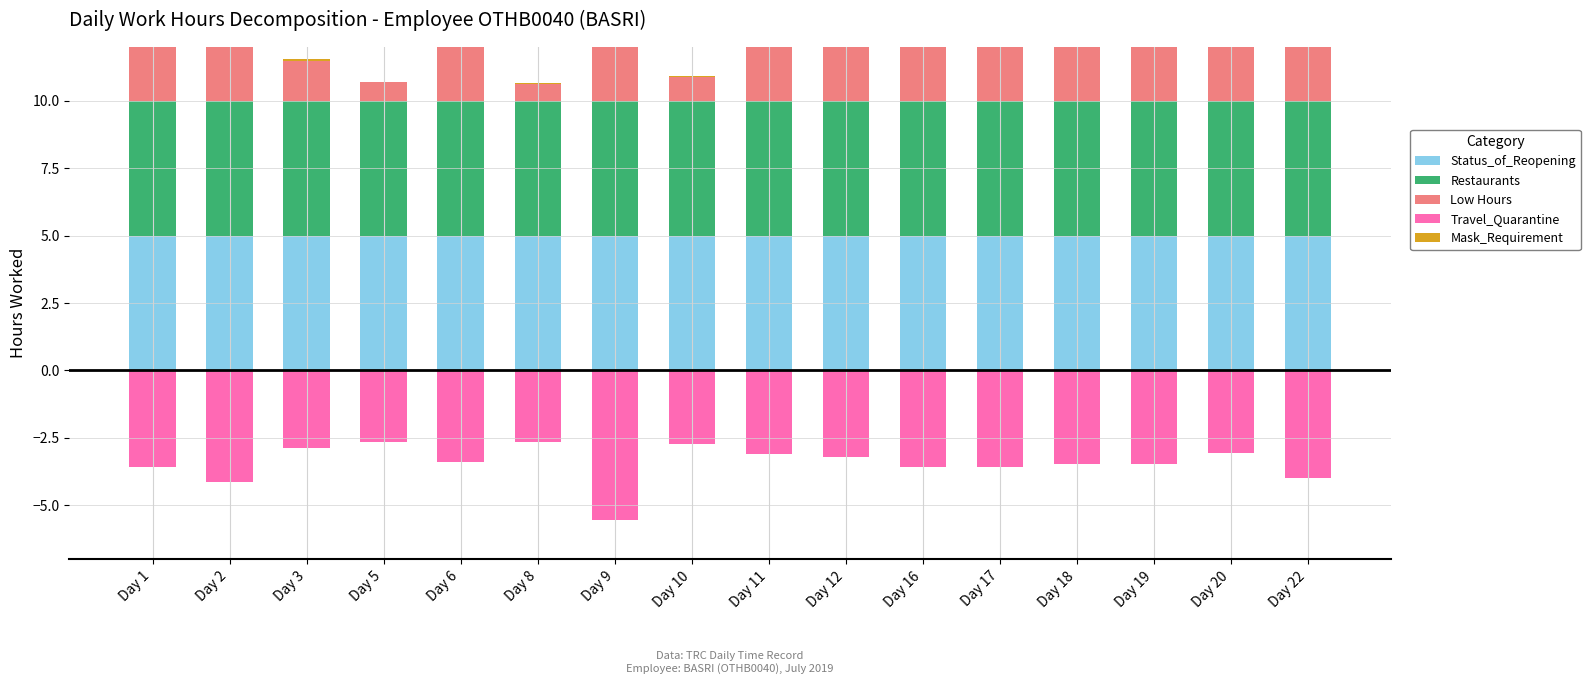

List the series in order of their peak value, highest first.

Low Hours, Status_of_Reopening, Restaurants, Mask_Requirement, Travel_Quarantine